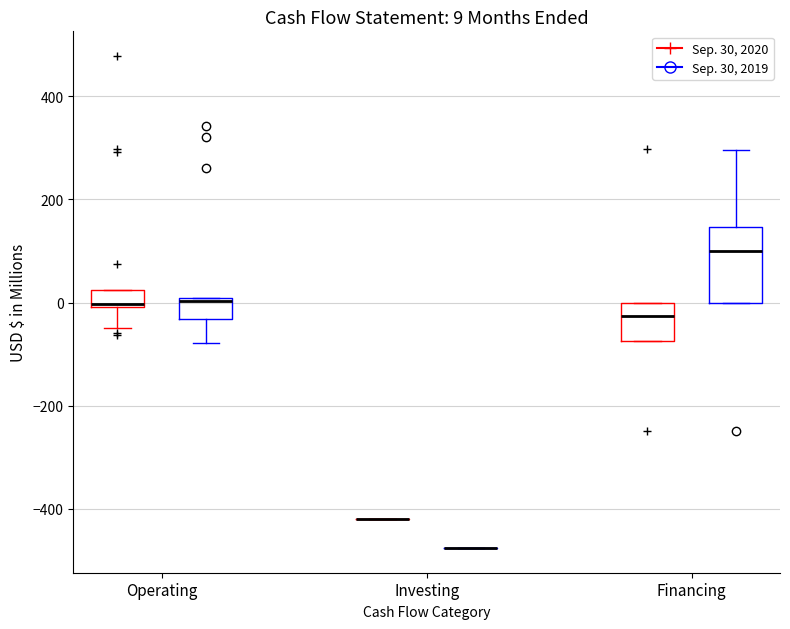

Which box is the tallest, from its lower edge to its upper edge?

Financing (Sep. 30, 2019)